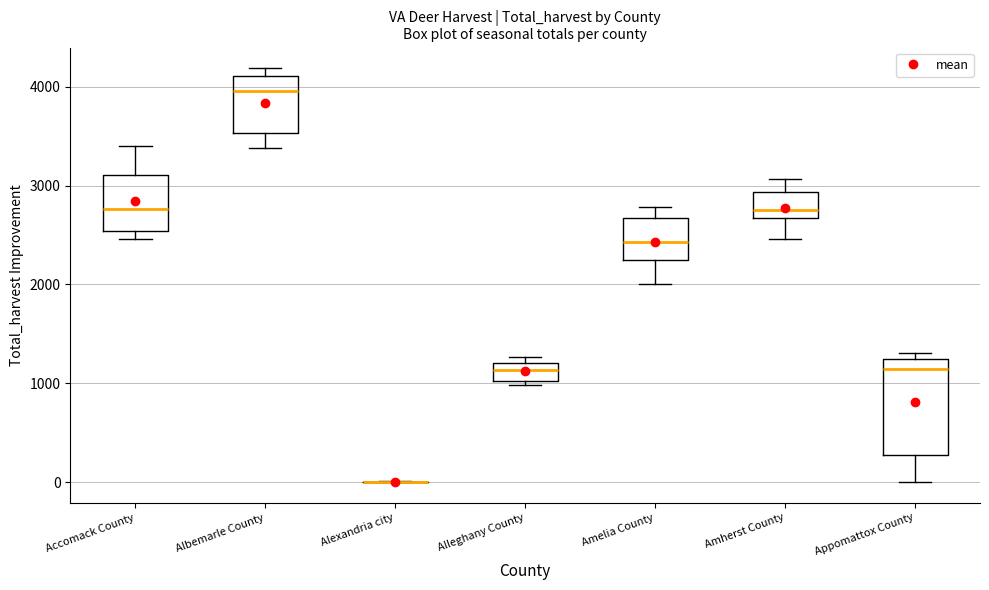

Where does the median line of the box for Amelia County sit on the y-axis? The values are not printed on the chart, so give them approximately, as read against the axis.

2400